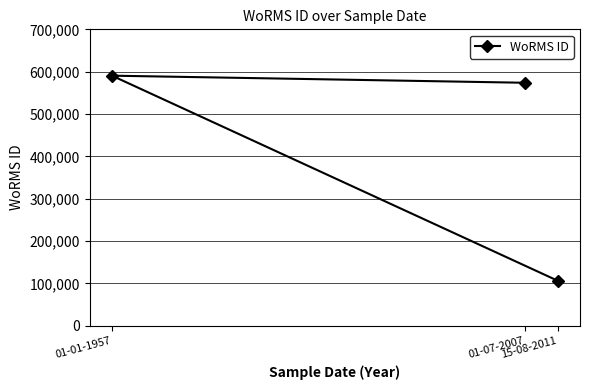

At which category does the chart reach its minimum across all series?

15-08-2011